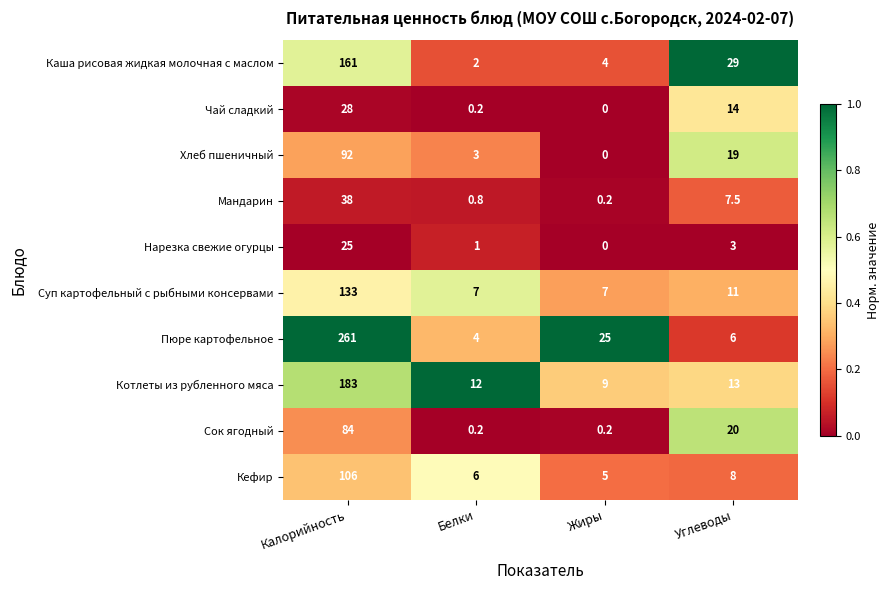

Rank the series at Углеводы from lowest to highest value.

Нарезка свежие огурцы, Пюре картофельное, Мандарин, Кефир, Суп картофельный с рыбными консервами, Котлеты из рубленного мяса, Чай сладкий, Хлеб пшеничный, Сок ягодный, Каша рисовая жидкая молочная с маслом